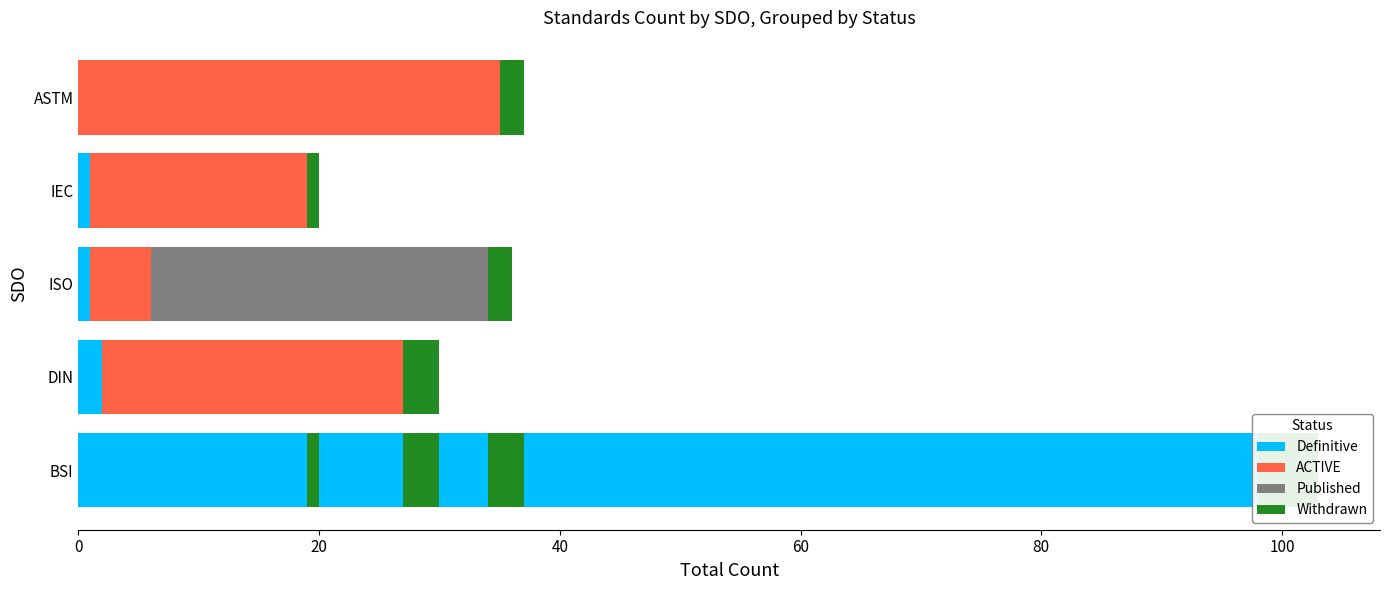

Rank the series at ASTM from lowest to highest value.

Definitive, Published, Withdrawn, ACTIVE